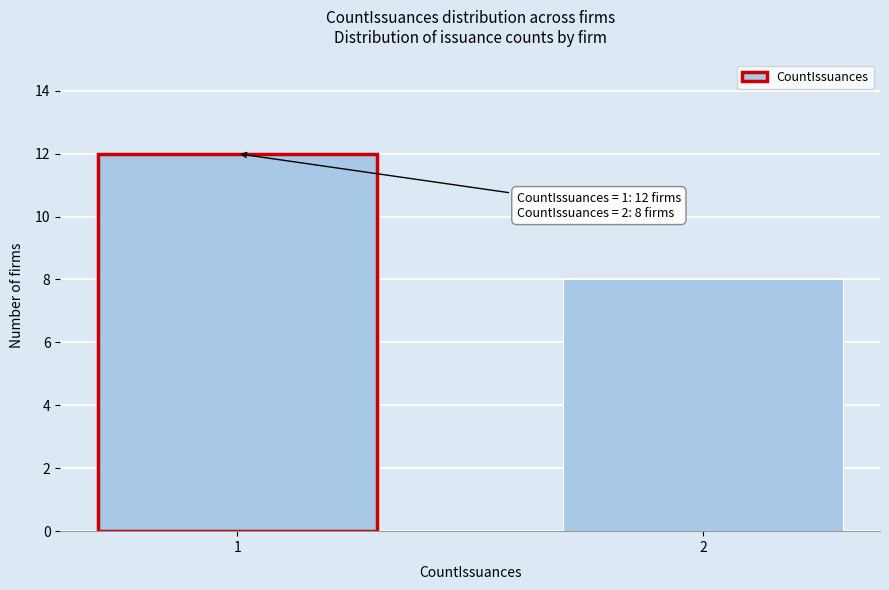

Reading right to left, list all the values displayed in this chart.

8	12